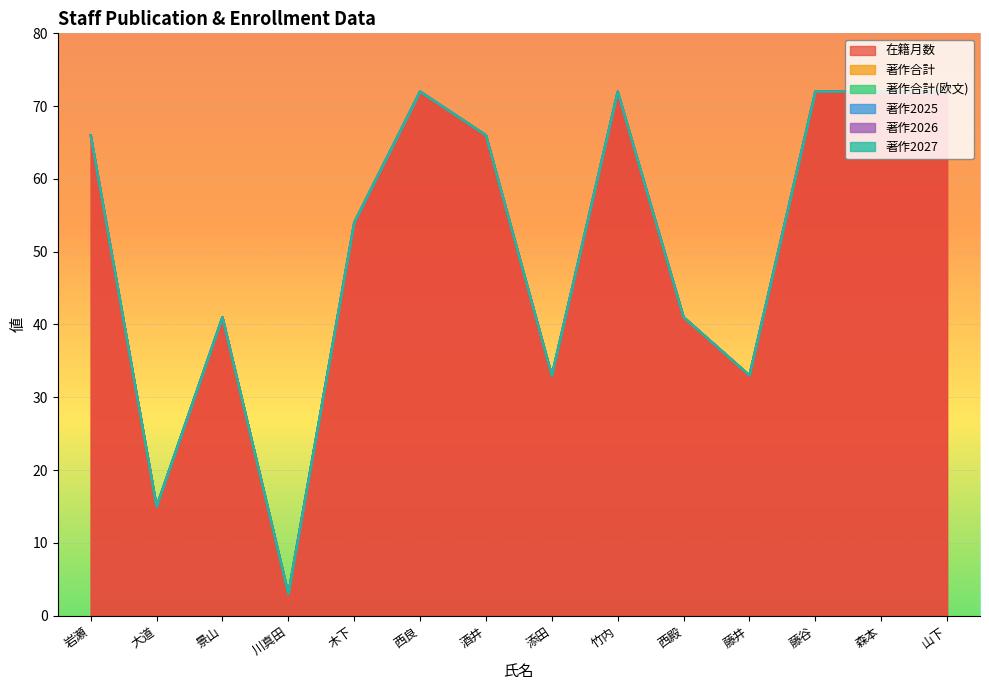

What is the sum of the 在籍月数 values at 添田 and 景山?

74